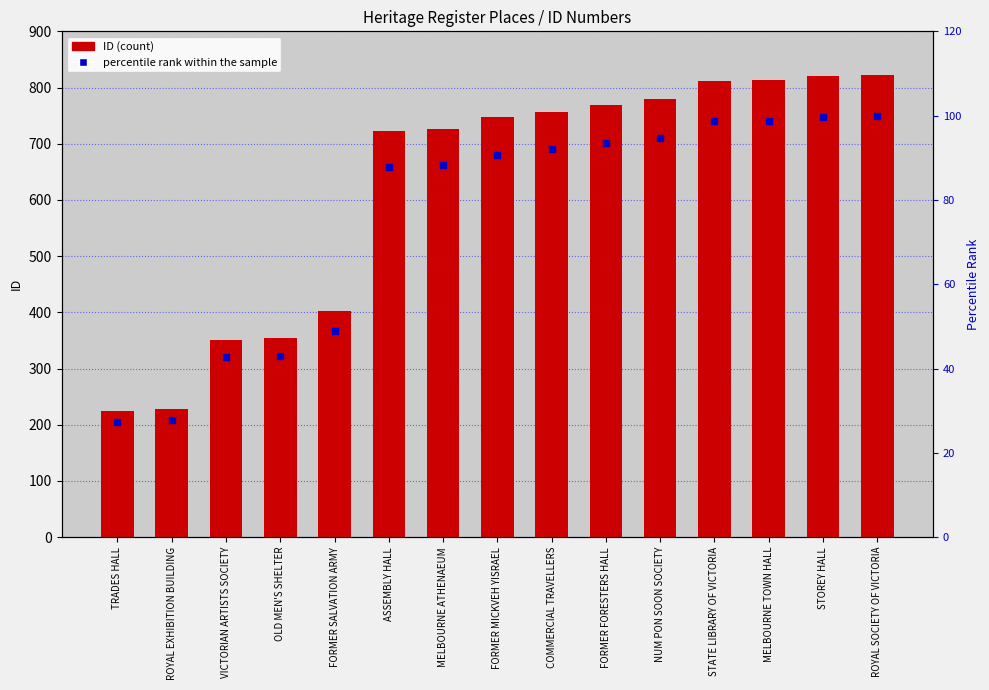

Is the value of ID at TRADES HALL greater than the value of percentile rank within the sample at ASSEMBLY HALL?

Yes